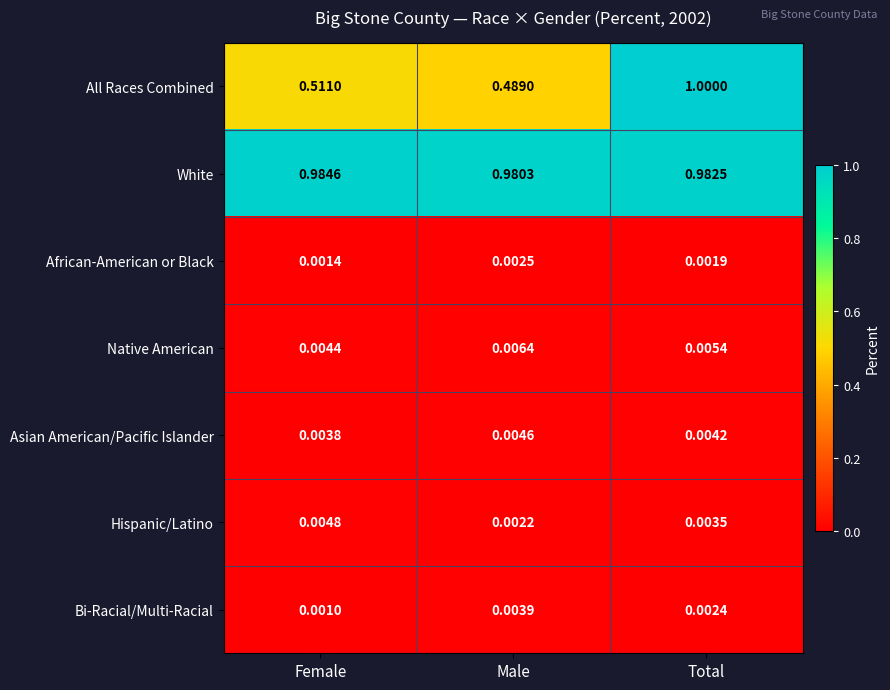

At which label is Hispanic/Latino closest to 0?

Male